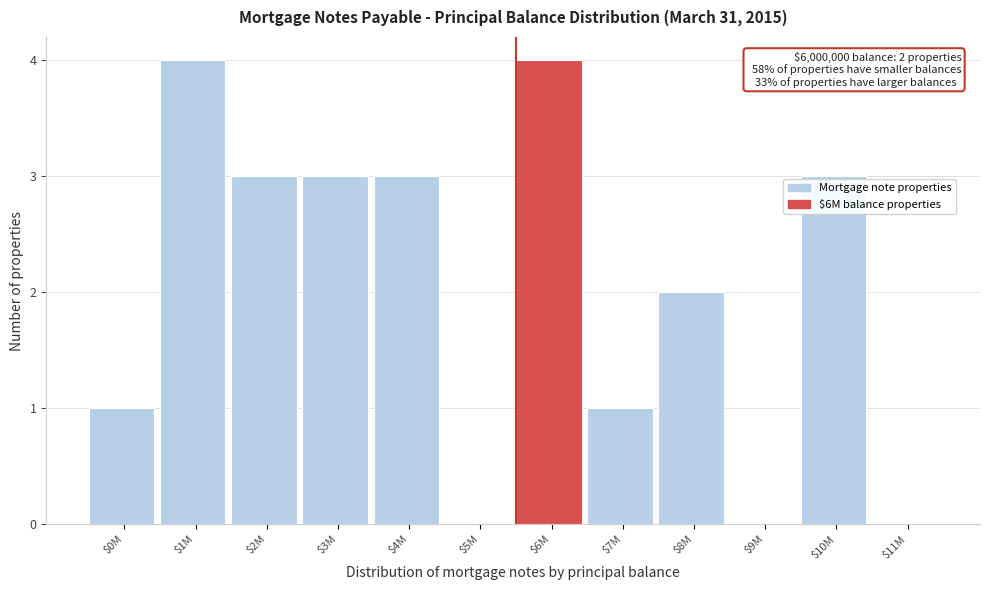

The chart shows a value of 1 at $10M. True or false?

False